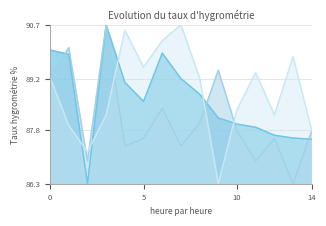

What is the approximate value of 笔试折算分 at 13?

87.6